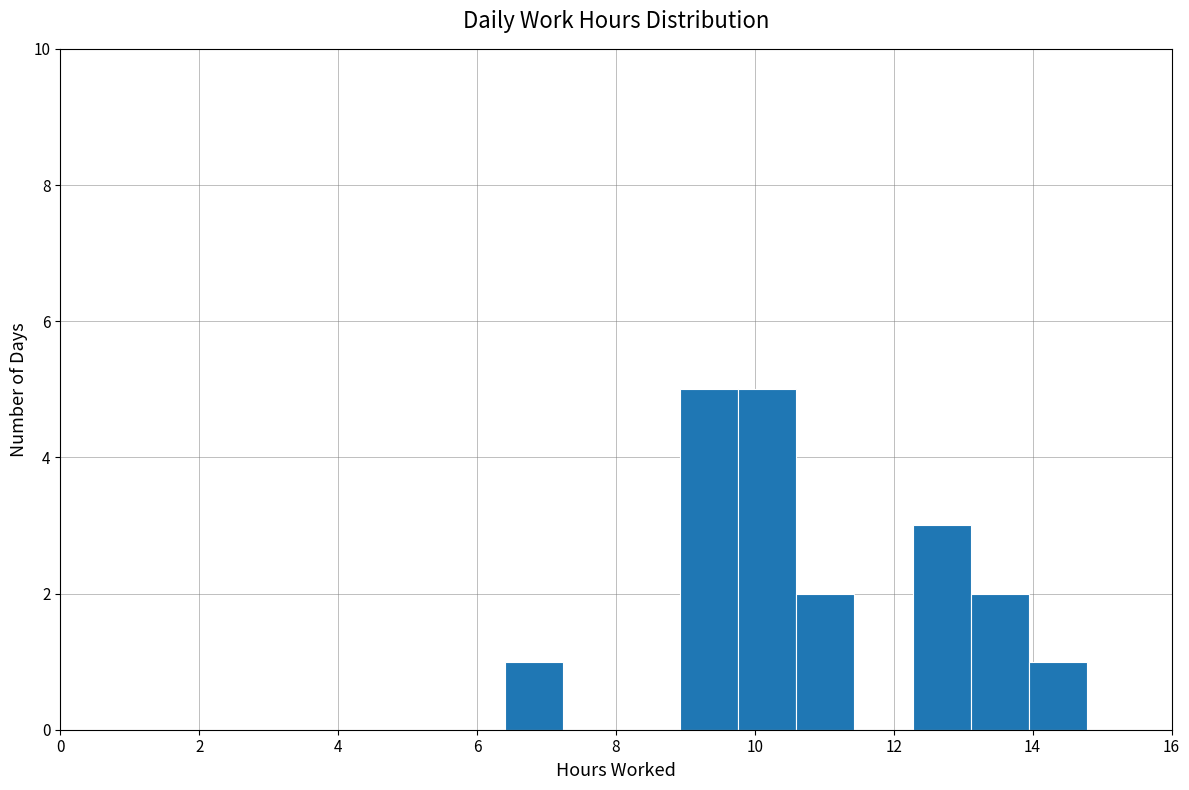

What is the height of the bar covering 9.8 to 10.6 on the x-axis? Neither the bar edges nor the heights are printed on the chart, so give them approximately, as read against the axes.

5